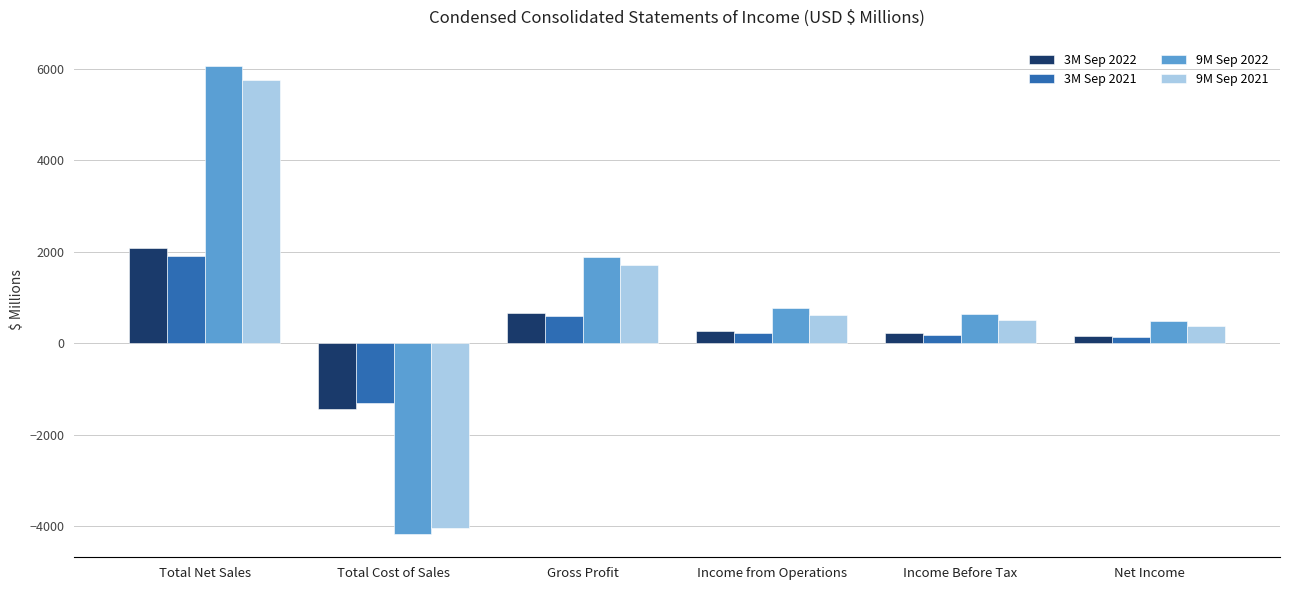

Does the chart contain stacked bars?

No